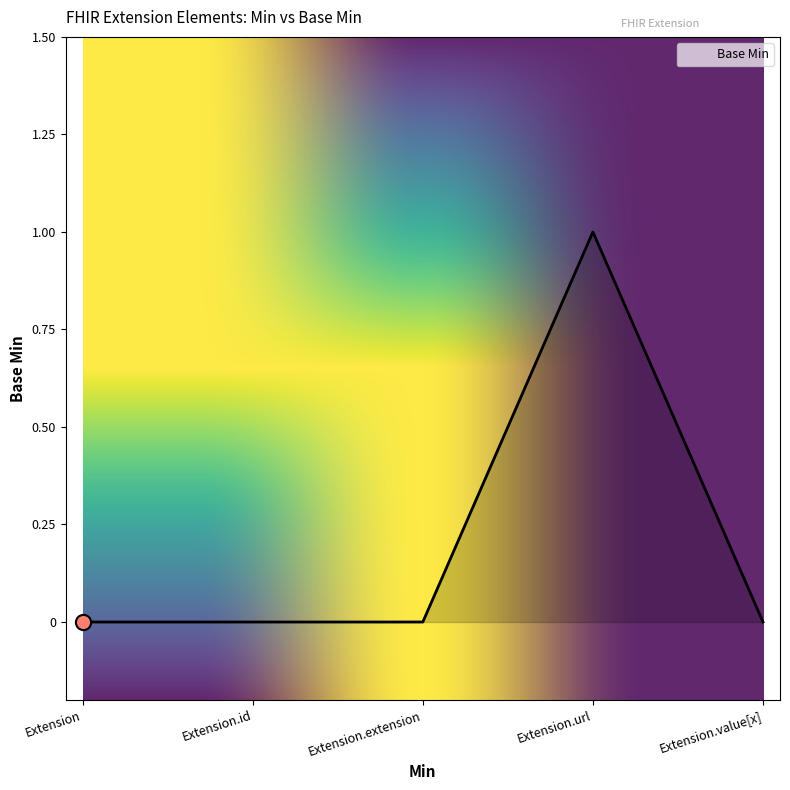

What is the change in value from Extension.id to Extension.url?

+1